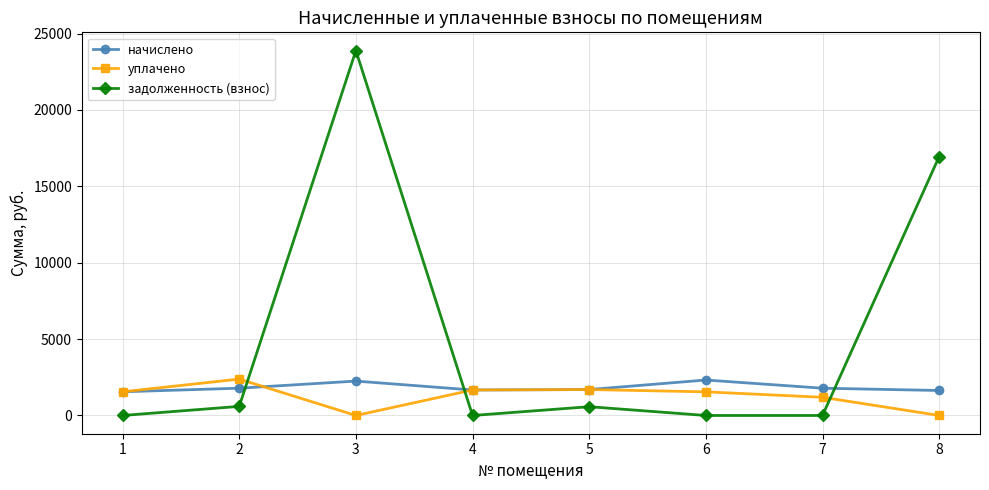

What is the total value across all series at 5?

3968.8